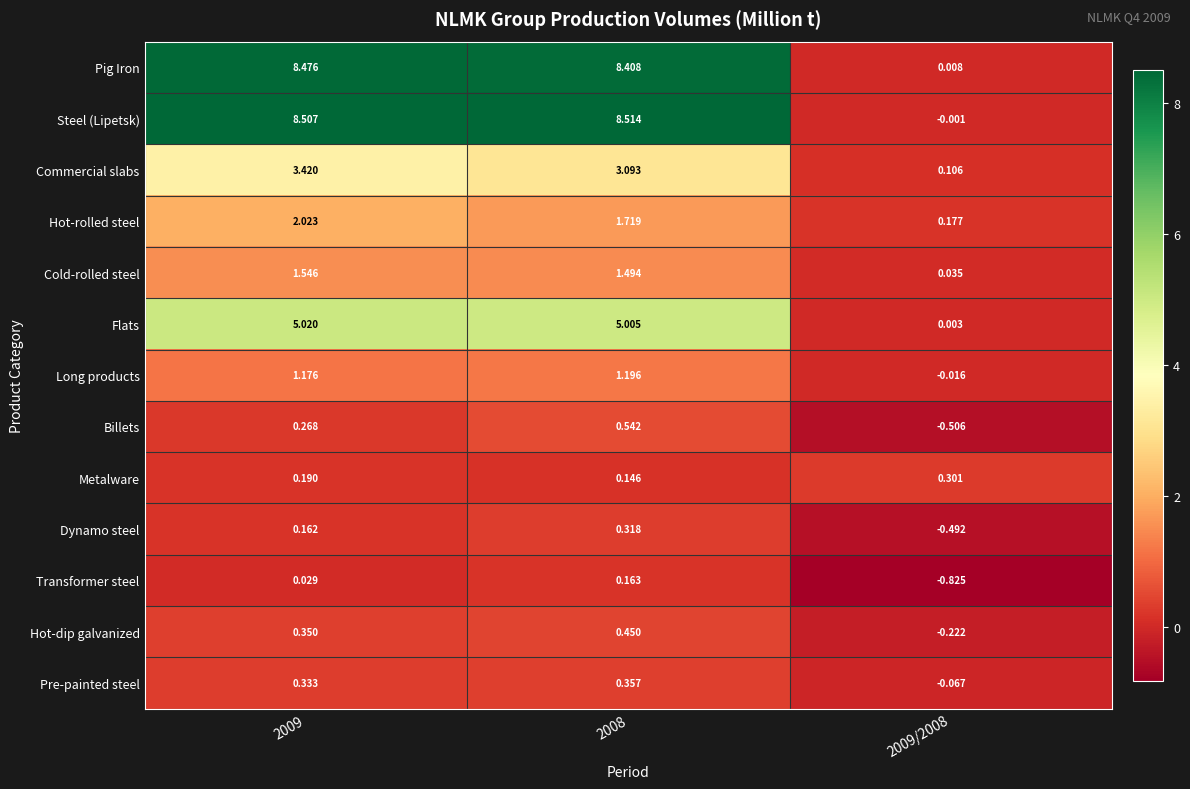

List the series in order of their peak value, lowest first.

Transformer steel, Metalware, Dynamo steel, Pre-painted steel, Hot-dip galvanized, Billets, Long products, Cold-rolled steel, Hot-rolled steel, Commercial slabs, Flats, Pig Iron, Steel (Lipetsk)